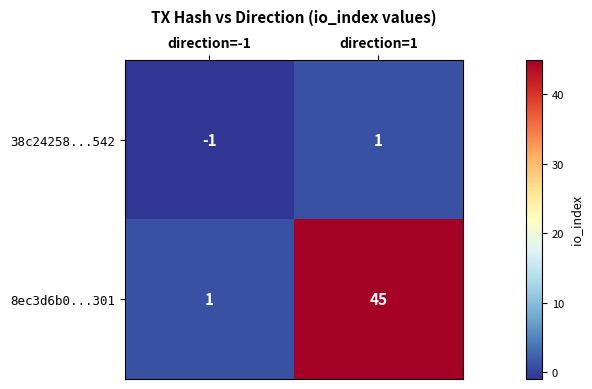

Is the value of 8ec3d6b0...301 at direction=1 greater than the value of 38c24258...542 at direction=1?

Yes